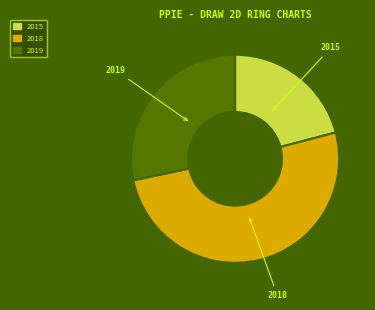

The 2015 slice represents 21% of the pie. True or false?

True